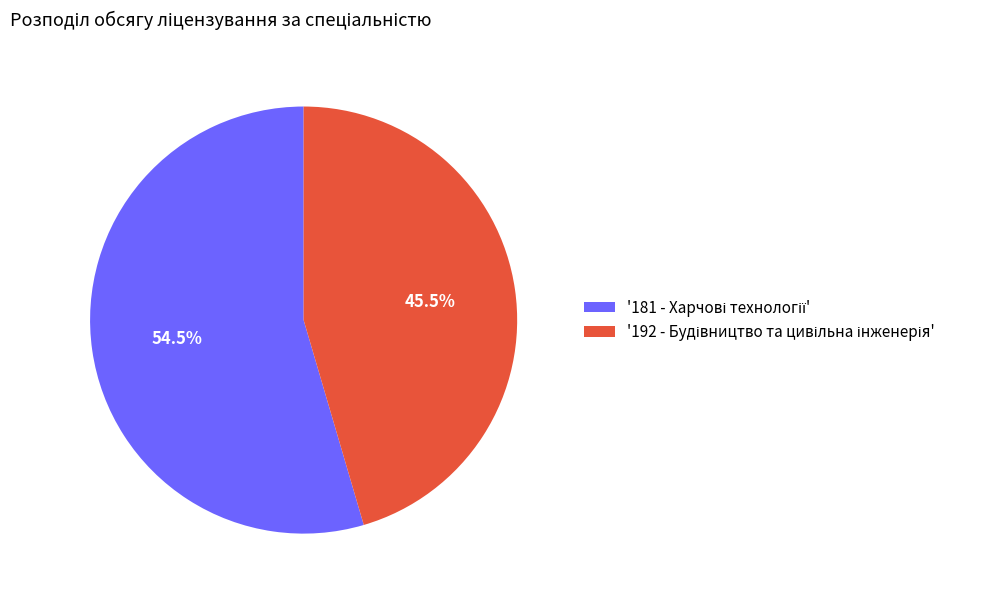

How many slices are in this pie chart?

2